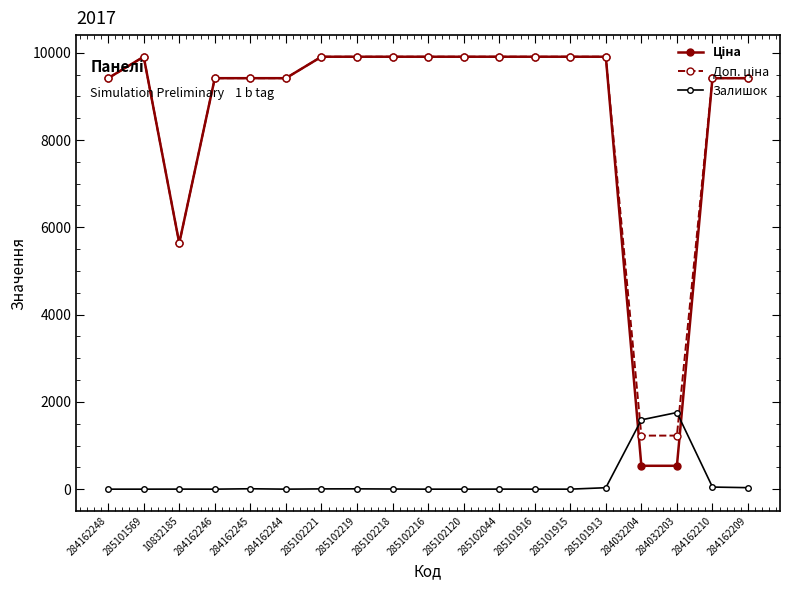

Is it true that Залишок equals 9.0 at 284162245?

True